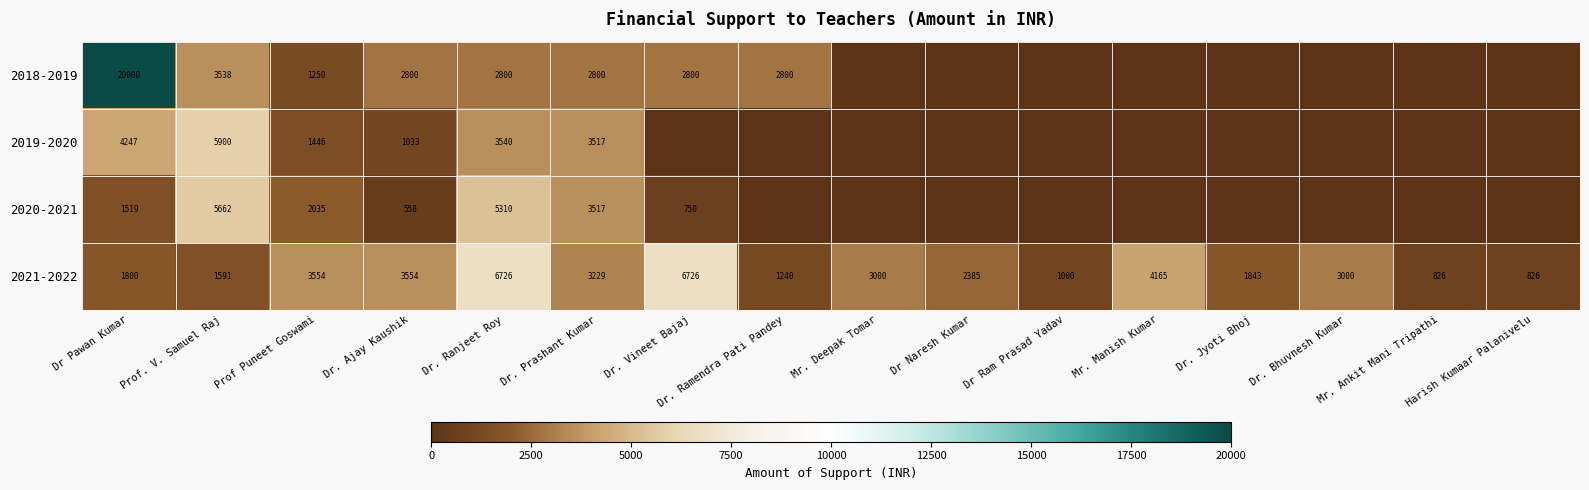

Is the value of 2021-2022 at Prof Puneet Goswami greater than the value of 2019-2020 at Dr. Ajay Kaushik?

Yes